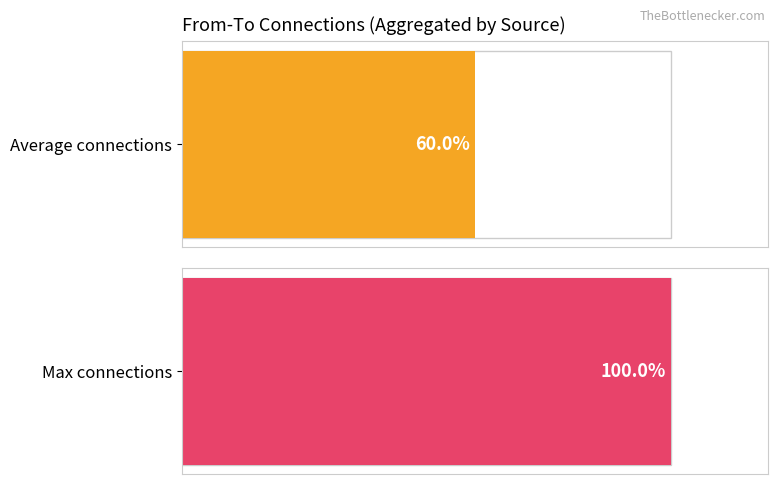

How many series are shown in this chart?

2